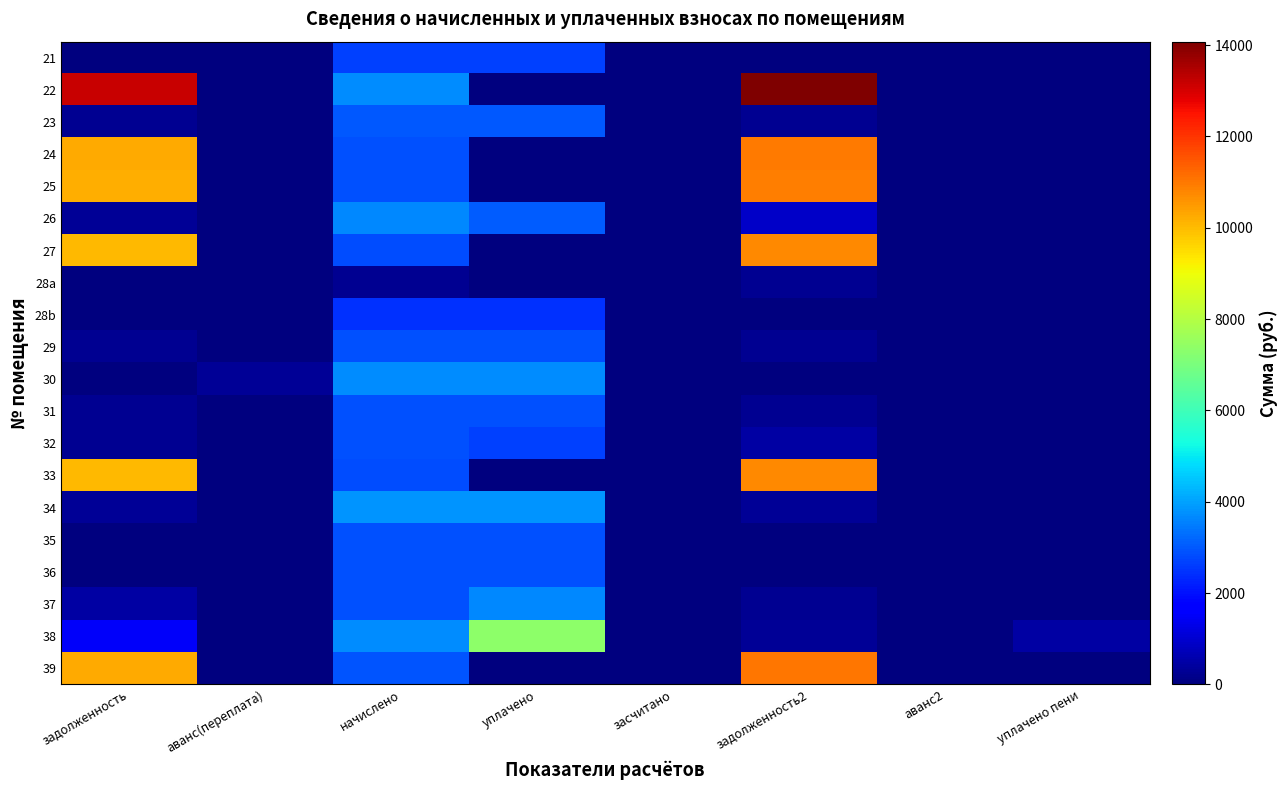

What is the difference between the highest and lowest values at задолженность2?

14076.7